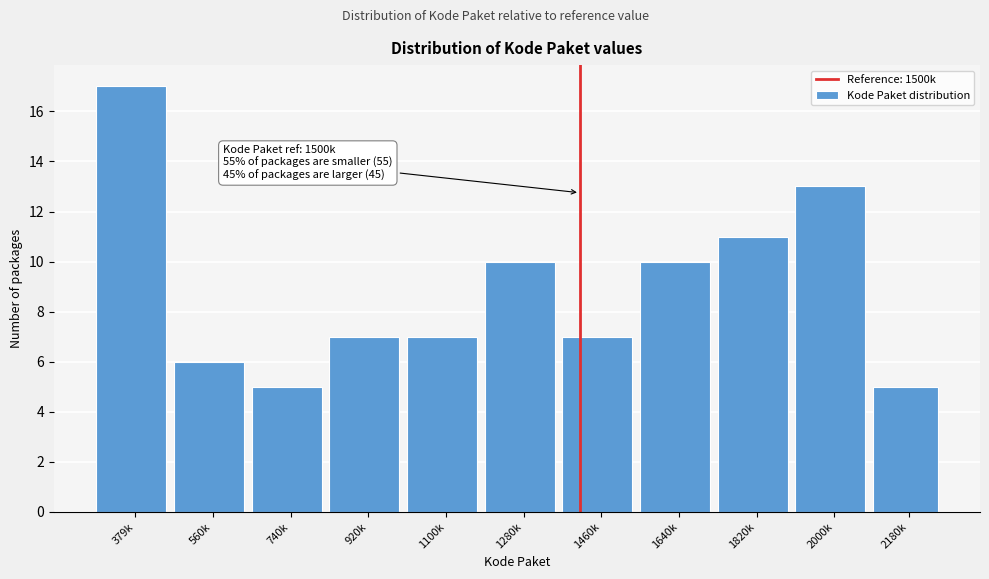

Reading right to left, list all the values displayed in this chart.

5	13	11	10	7	10	7	7	5	6	17